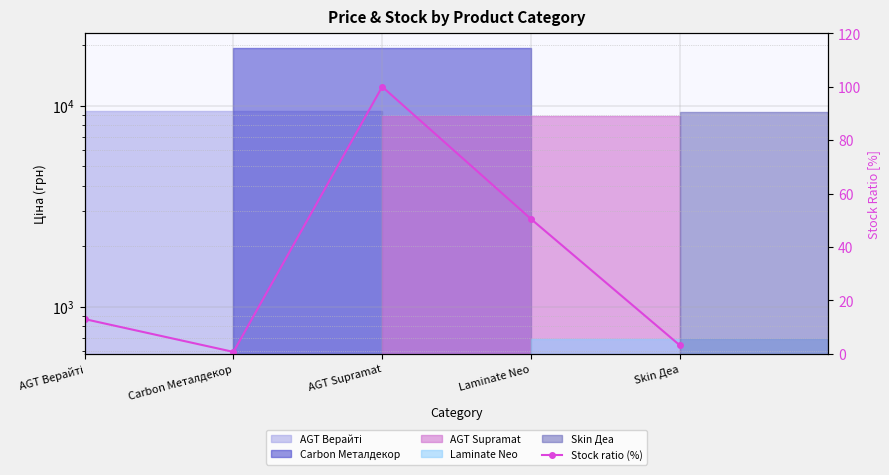

At which category does the chart reach its minimum across all series?

Carbon Металдекор